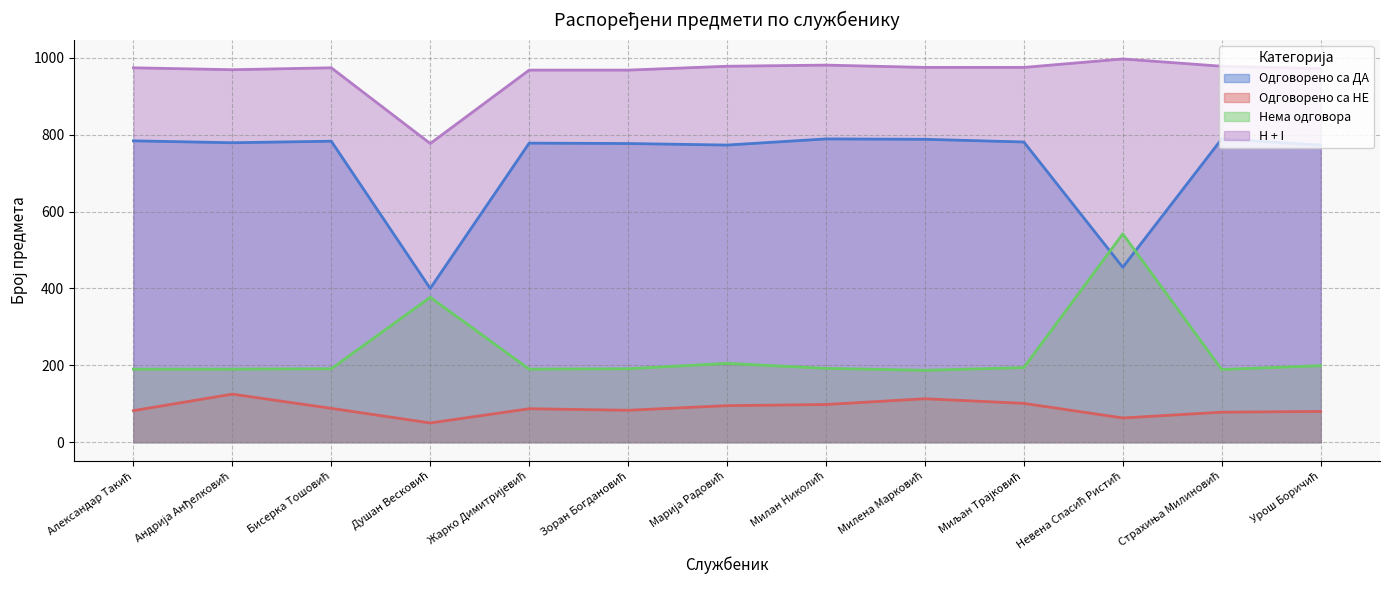

What is the average value of the H + I series?

960